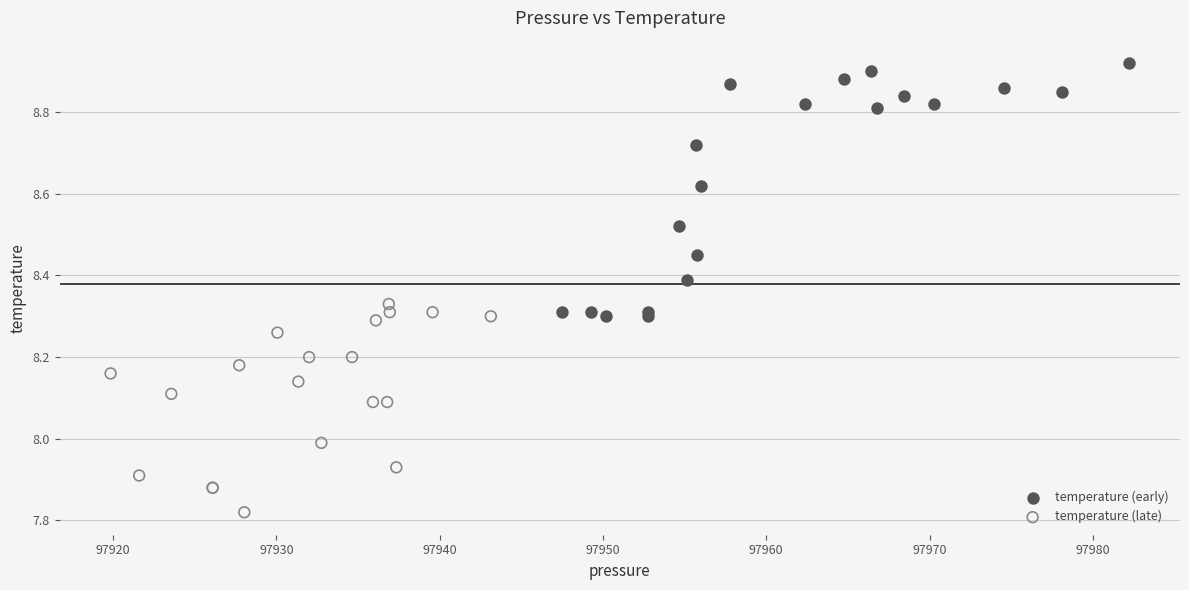

Which series reaches the maximum Y coordinate?

temperature (early)